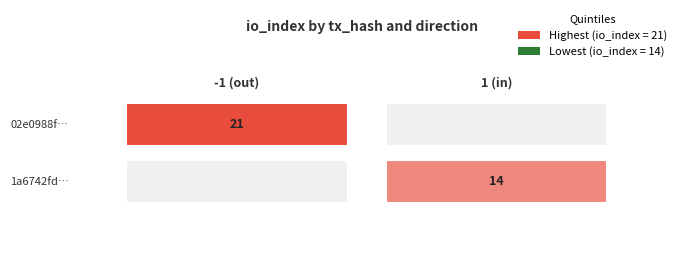

What is the maximum value shown in the chart?

21